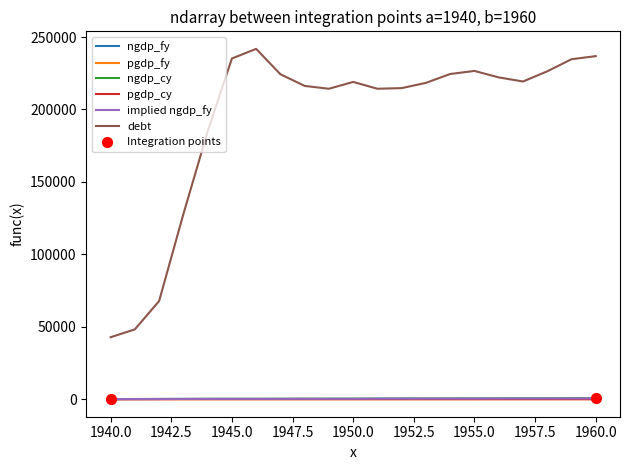

Which series has the largest total across all categories?

debt